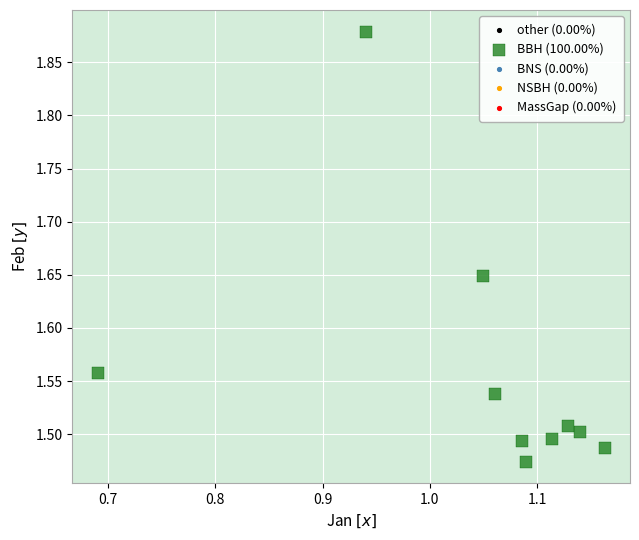

What is the range of Y values (max minus min)?

0.4